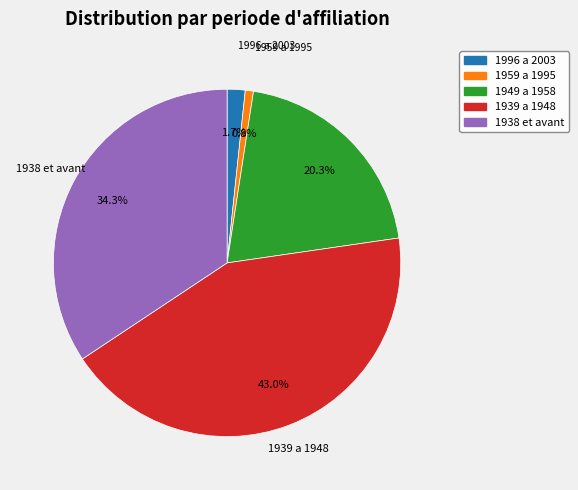

To the nearest percent, what percentage of the pie is 1996 a 2003?

2%